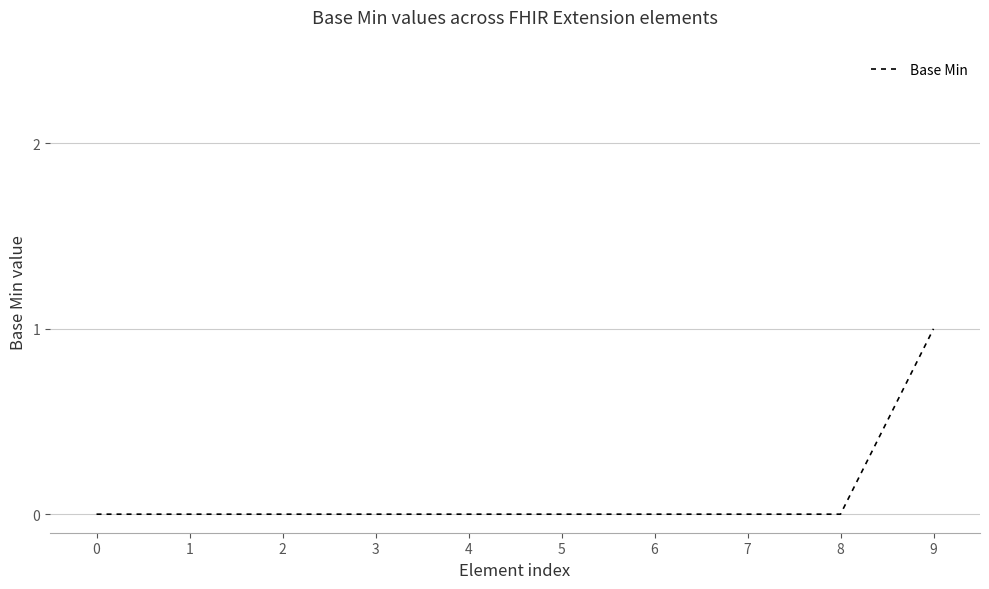

Is it true that the value at 7 is 0?

True